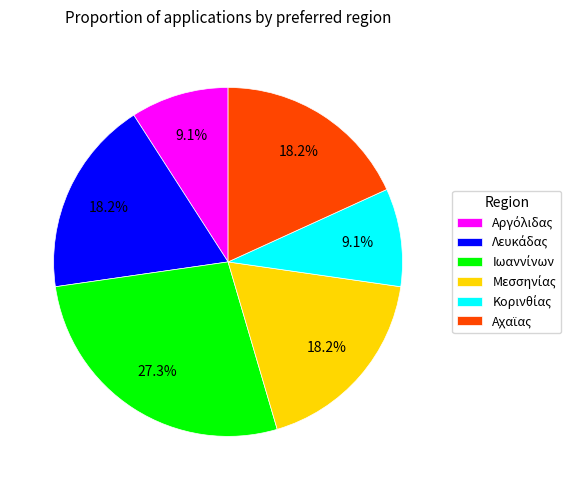

Is there any slice that represents more than half of the pie?

No